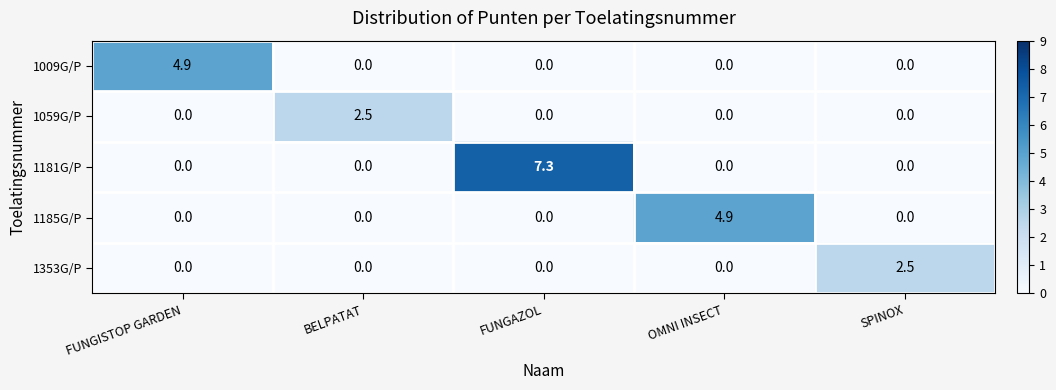

What is the total value across all series at FUNGAZOL?

7.3